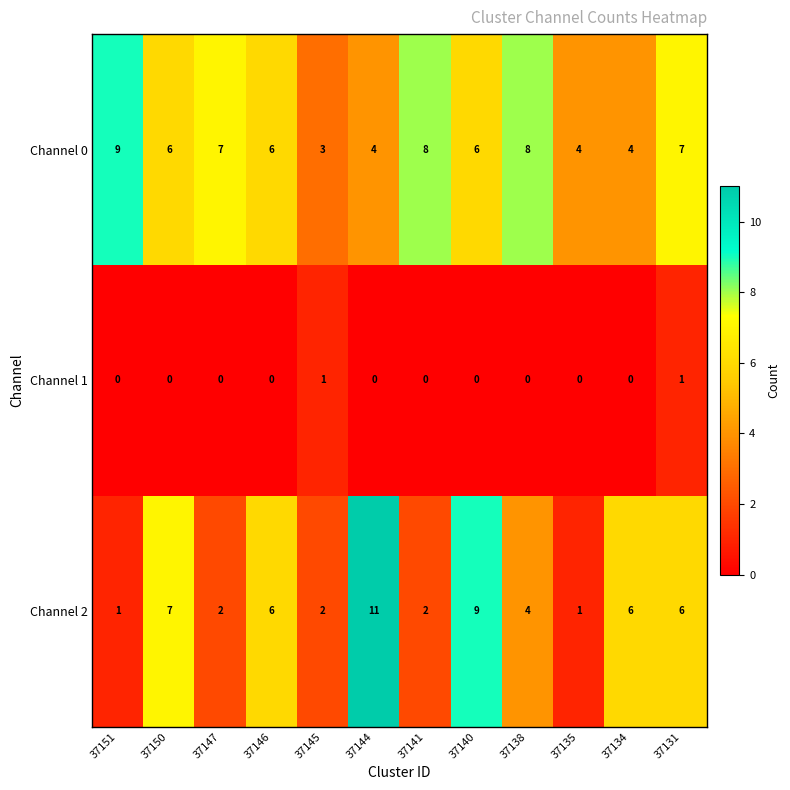

Which series changed the most between 37147 and 37144?

Channel 2